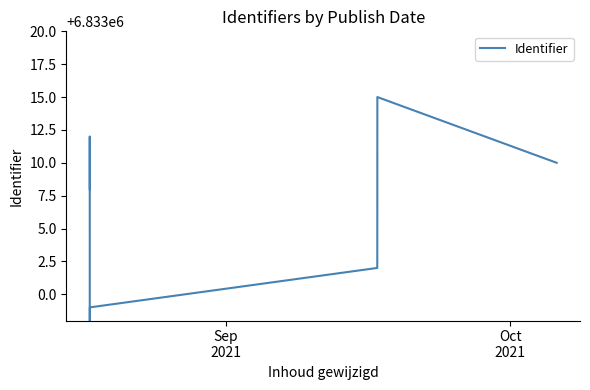

What is the smallest value displayed?

6832995